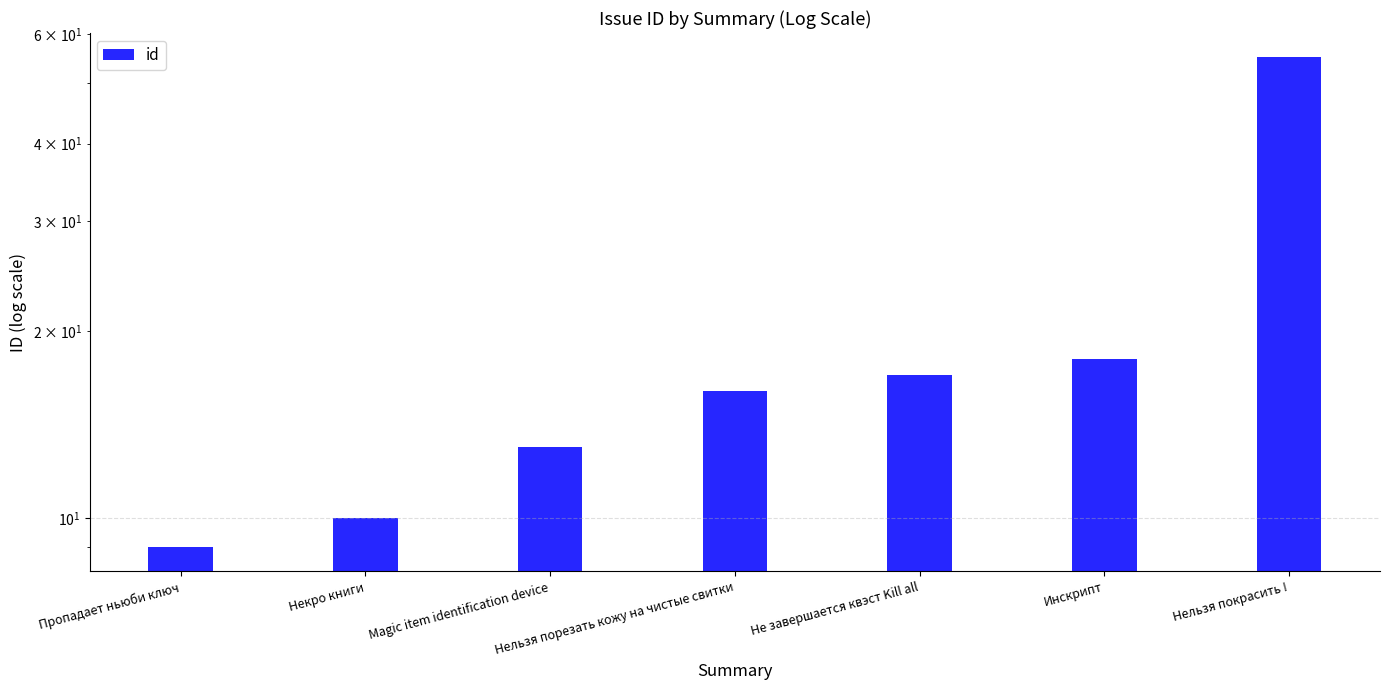

List the labels in order of value, smallest first.

Пропадает ньюби ключ, Некро книги, Magic item identification device, Нельзя порезать кожу на чистые свитки, Не завершается квэст Kill all, Инскрипт, Нельзя покрасить !